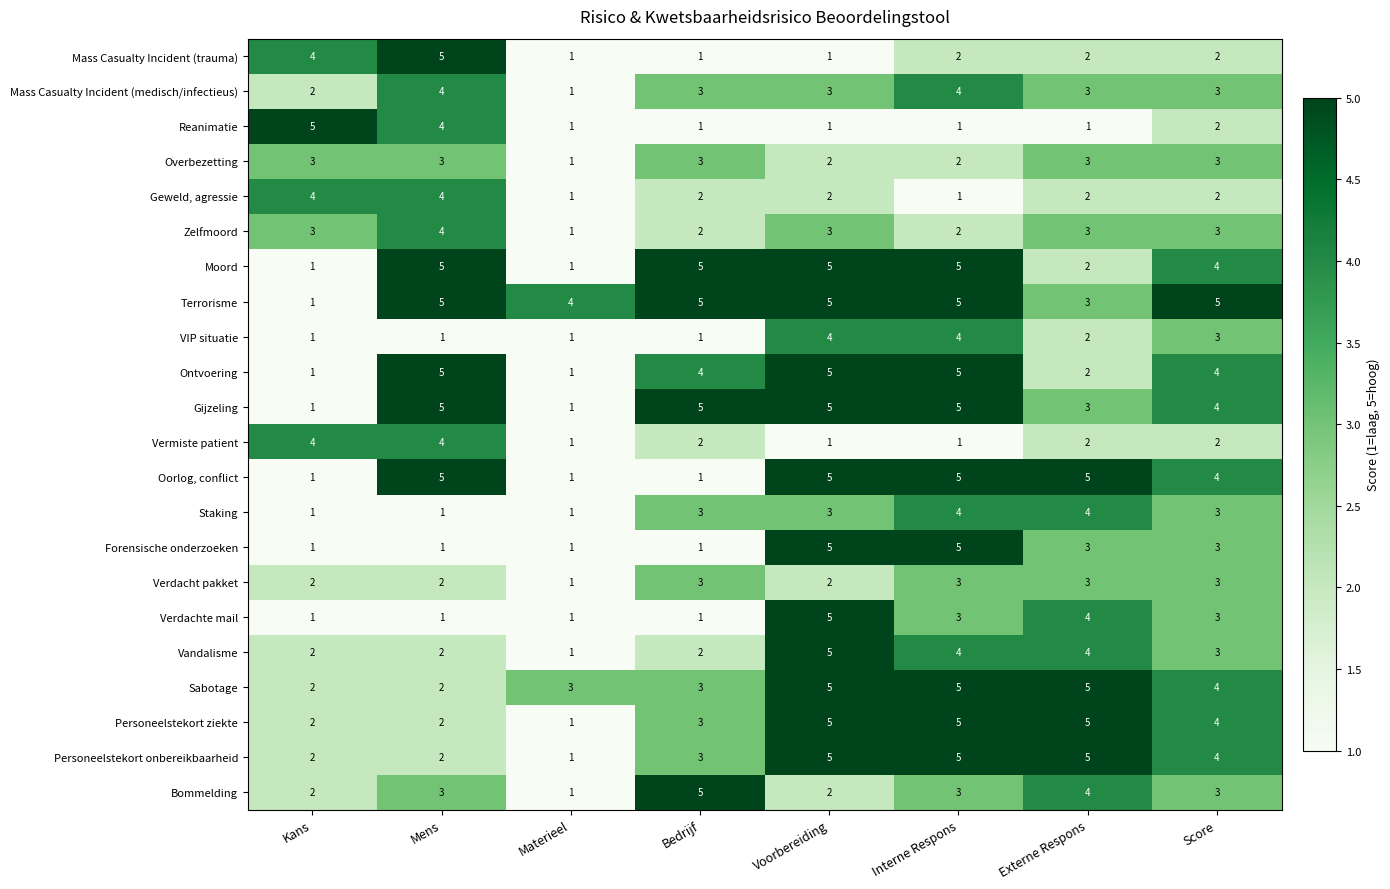

What is the total value across all series at Kans?

46